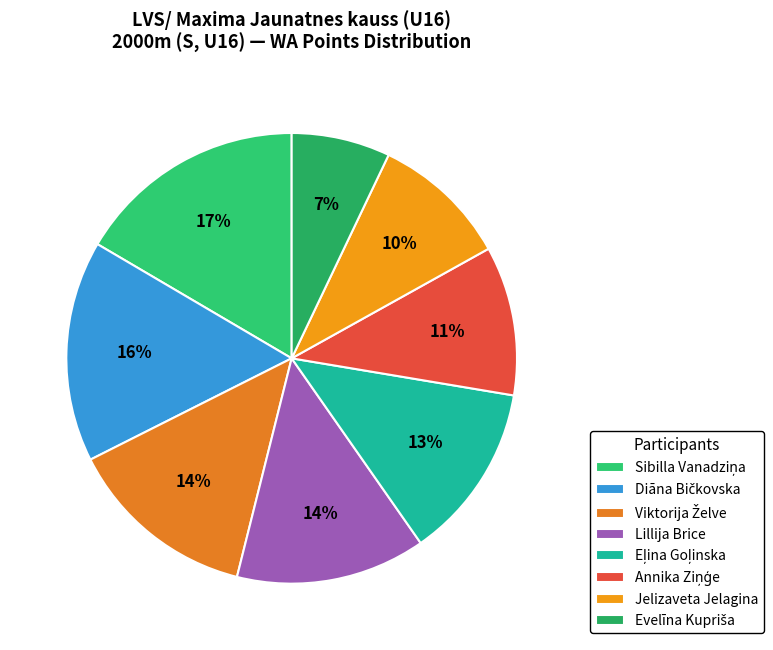

Is there any slice that represents more than half of the pie?

No